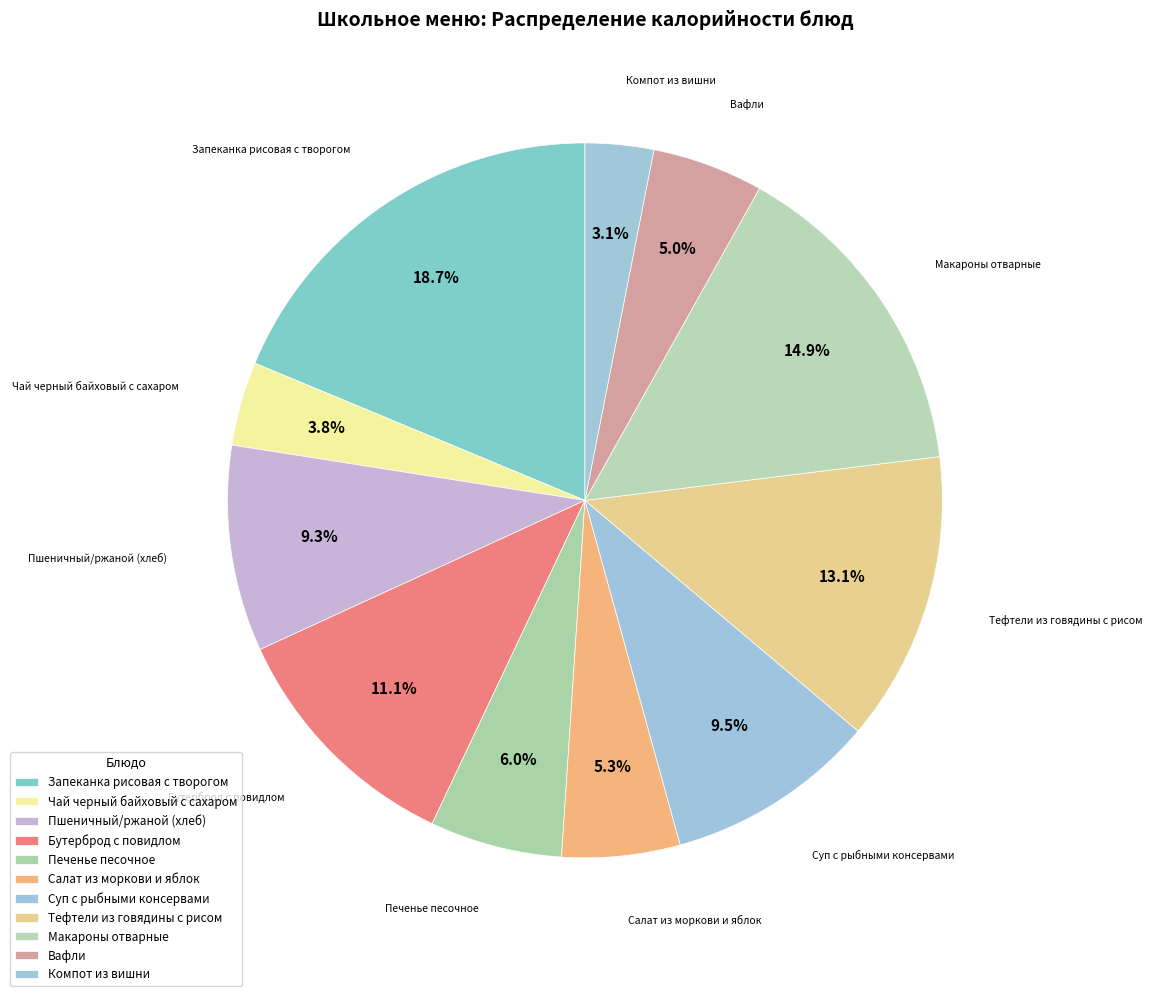

To the nearest percent, what is the difference between the Пшеничный/ржаной (хлеб) and Тефтели из говядины с рисом slice percentages?

4%